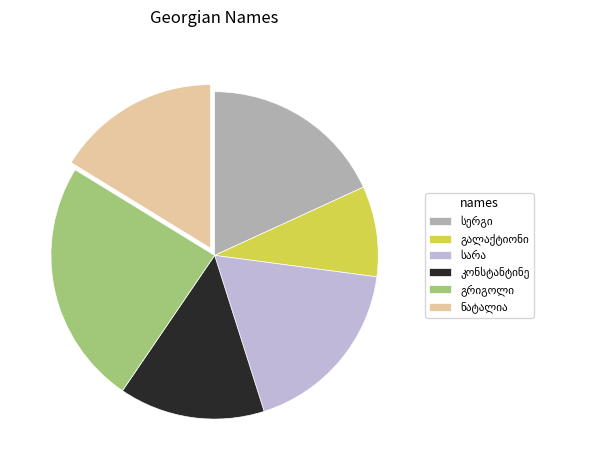

Does any single category account for the majority?

No